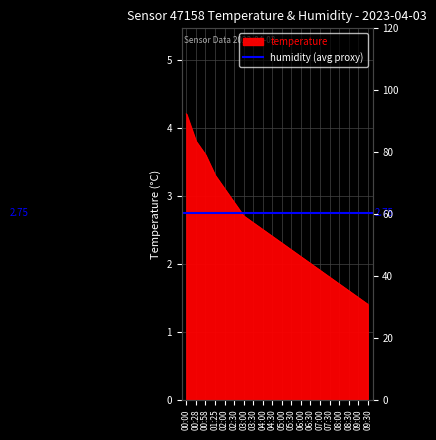

What is the average value?

2.5